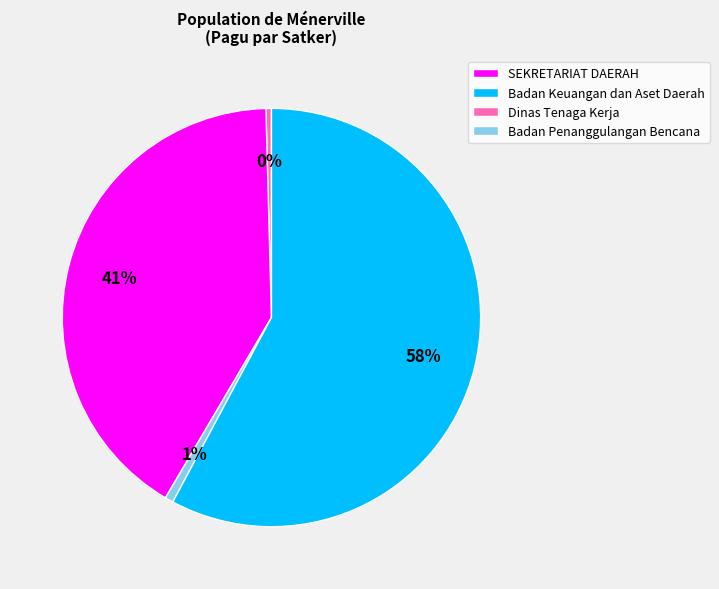

How many segments does this pie chart have?

4